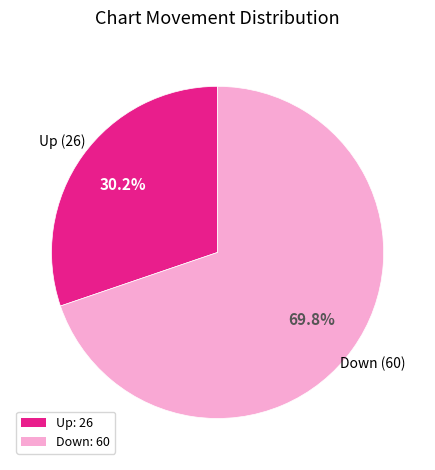

Which slice represents more than half of the pie?

Down (60)